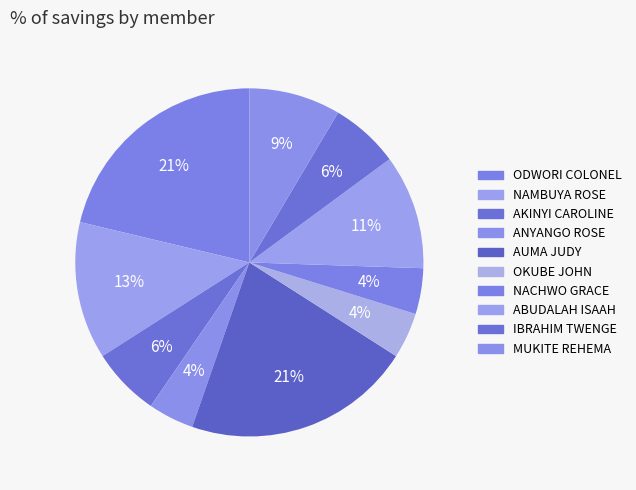

Rank the categories by value from highest to lowest.

ODWORI COLONEL, AUMA JUDY, NAMBUYA ROSE, ABUDALAH ISAAH, MUKITE REHEMA, AKINYI CAROLINE, IBRAHIM TWENGE, ANYANGO ROSE, OKUBE JOHN, NACHWO GRACE